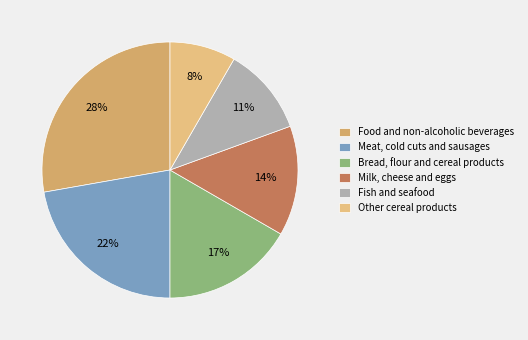

Which slice is the smallest?

Other cereal products